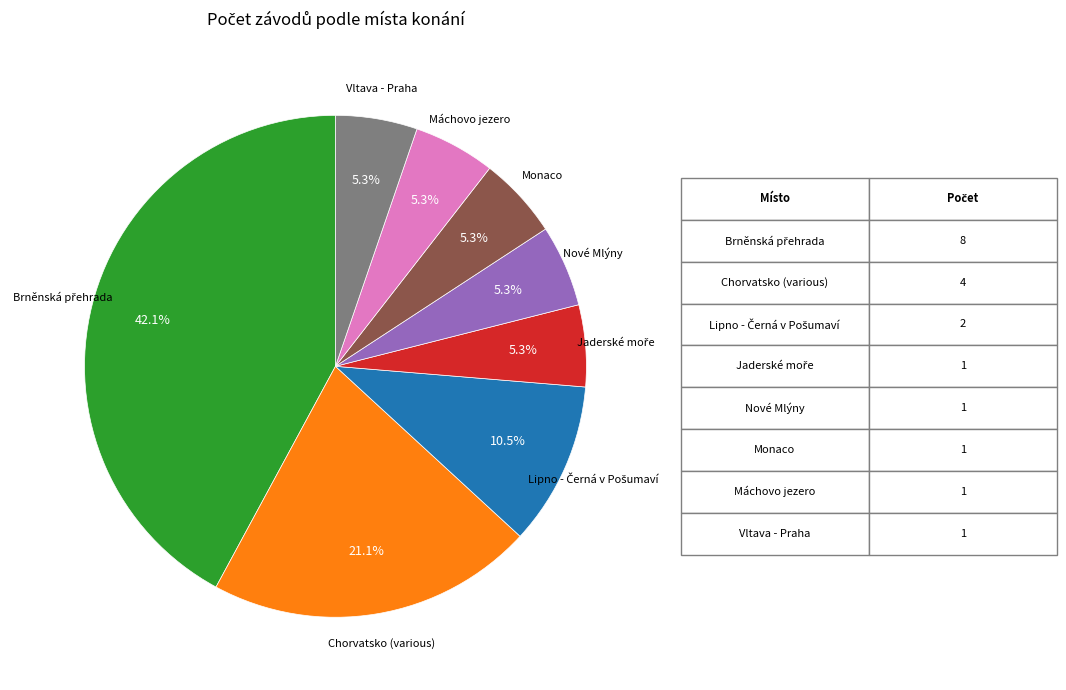

Is there any slice that represents more than half of the pie?

No